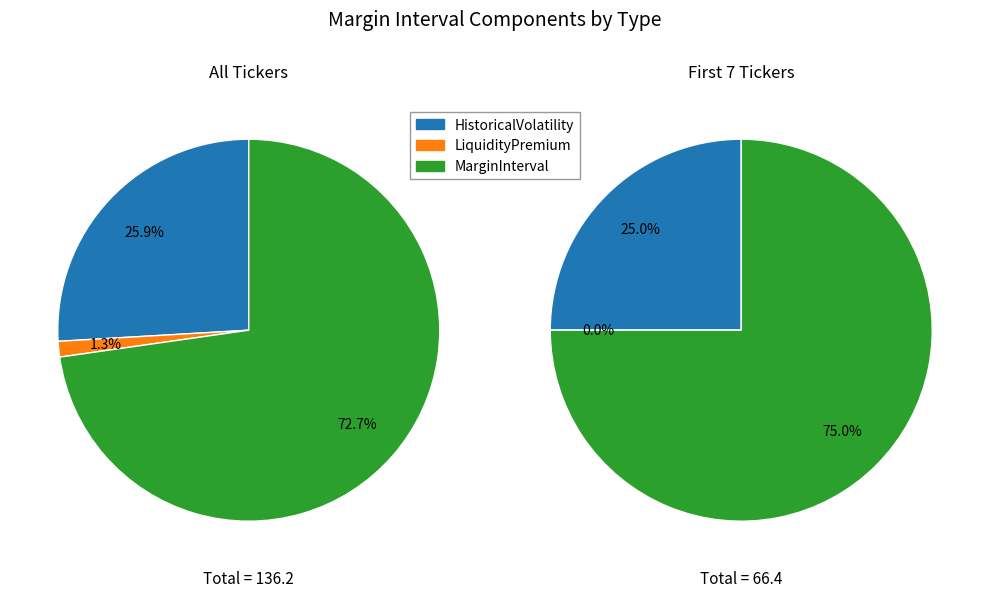

Which category has the biggest portion of the pie?

MarginInterval